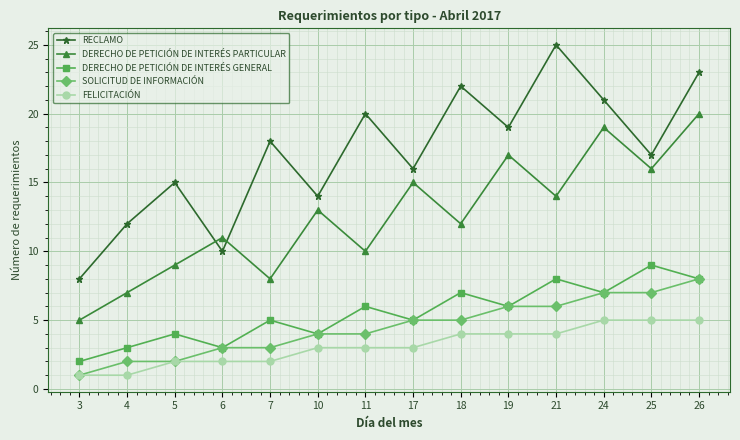

What is the approximate value of RECLAMO at 24?

21